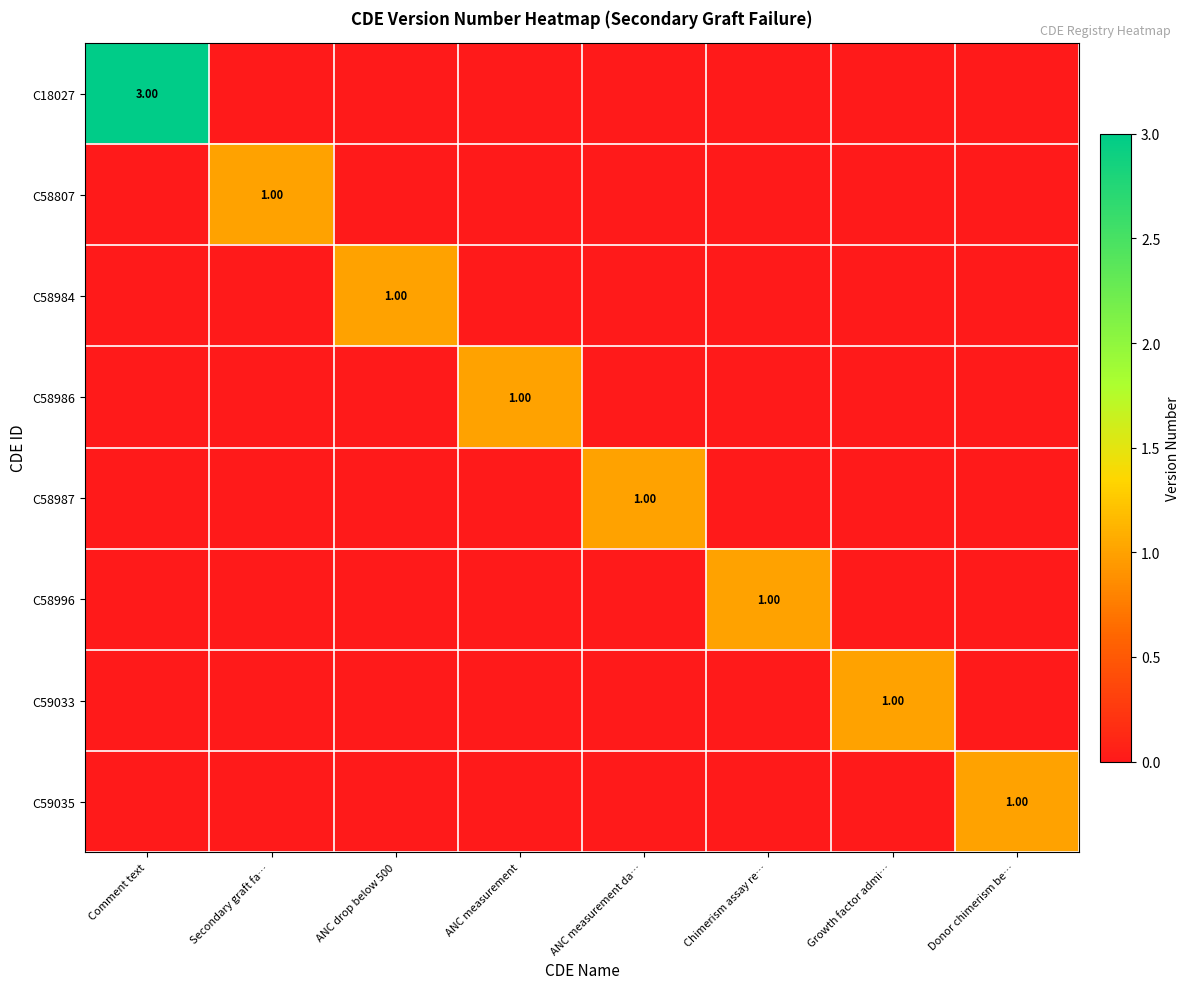

At how many categories does at least one series exceed 0?

8